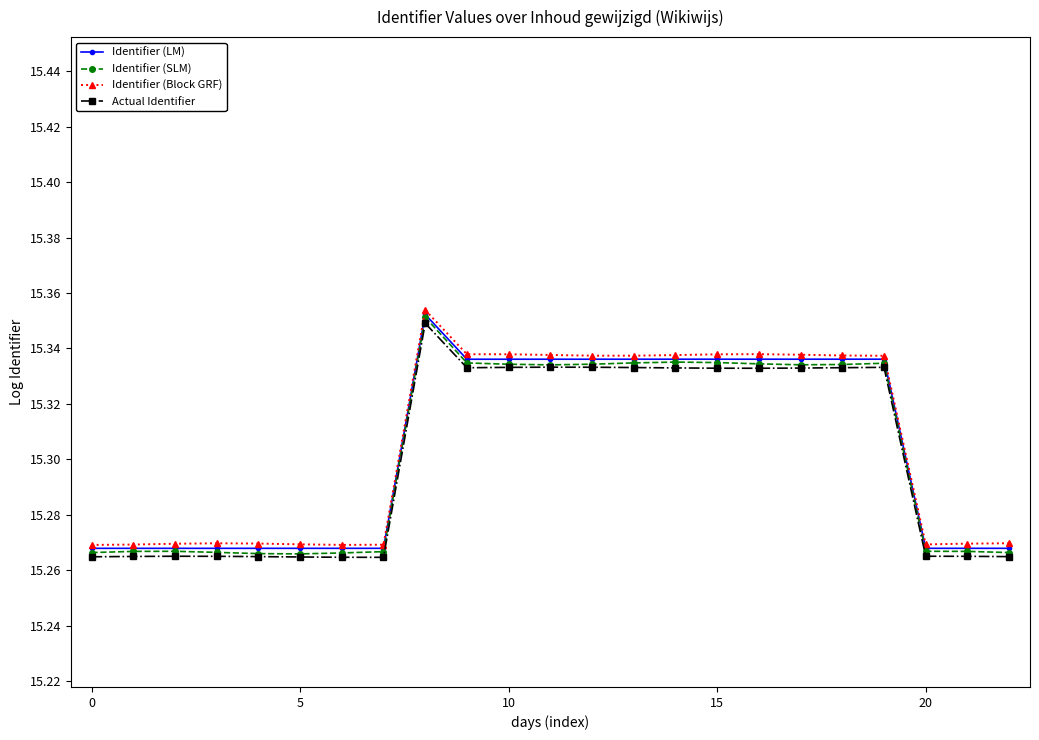

Count the Actual Identifier values in the range 15 to 16.

23